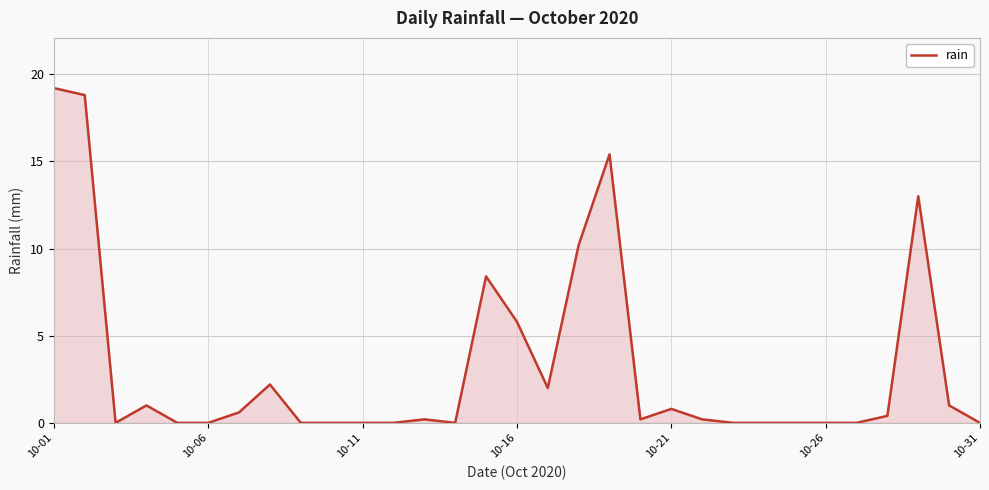

The chart shows a value of 19.2 at 10-01. True or false?

True